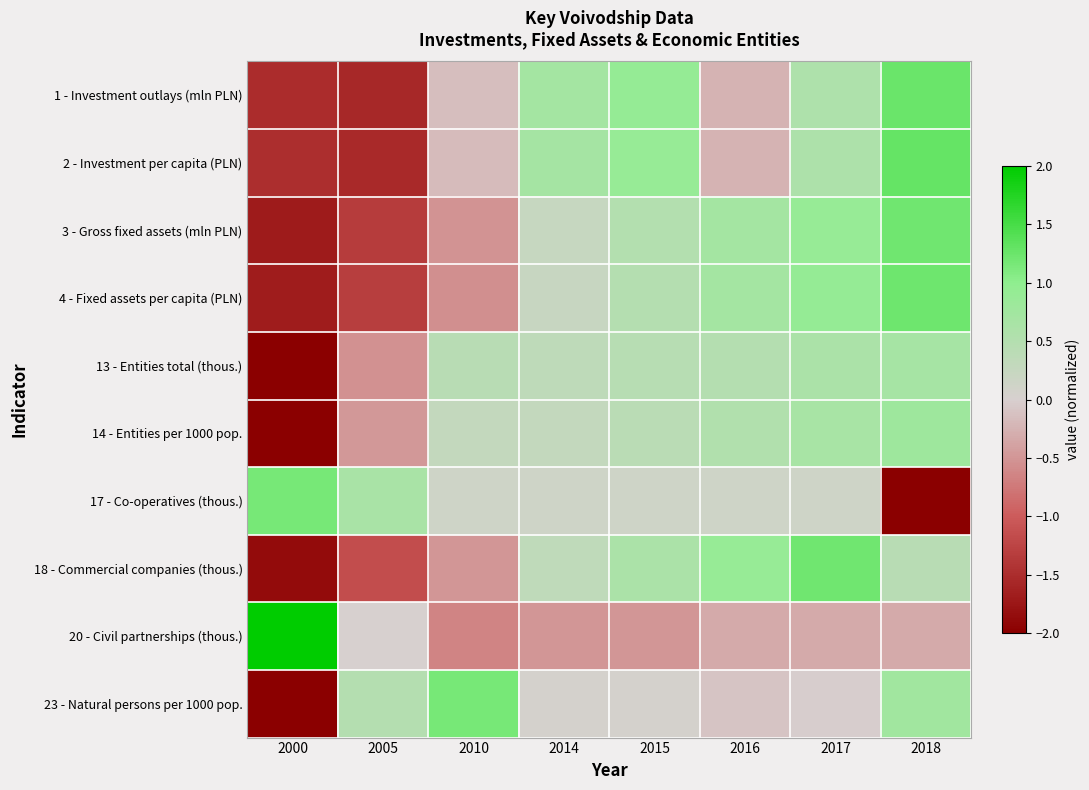

Rank the series by their maximum value, from highest to lowest.

20 - Civil partnerships (thous.), 2 - Investment per capita (PLN), 1 - Investment outlays (mln PLN), 4 - Fixed assets per capita (PLN), 3 - Gross fixed assets (mln PLN), 18 - Commercial companies (thous.), 17 - Co-operatives (thous.), 23 - Natural persons per 1000 pop., 14 - Entities per 1000 pop., 13 - Entities total (thous.)